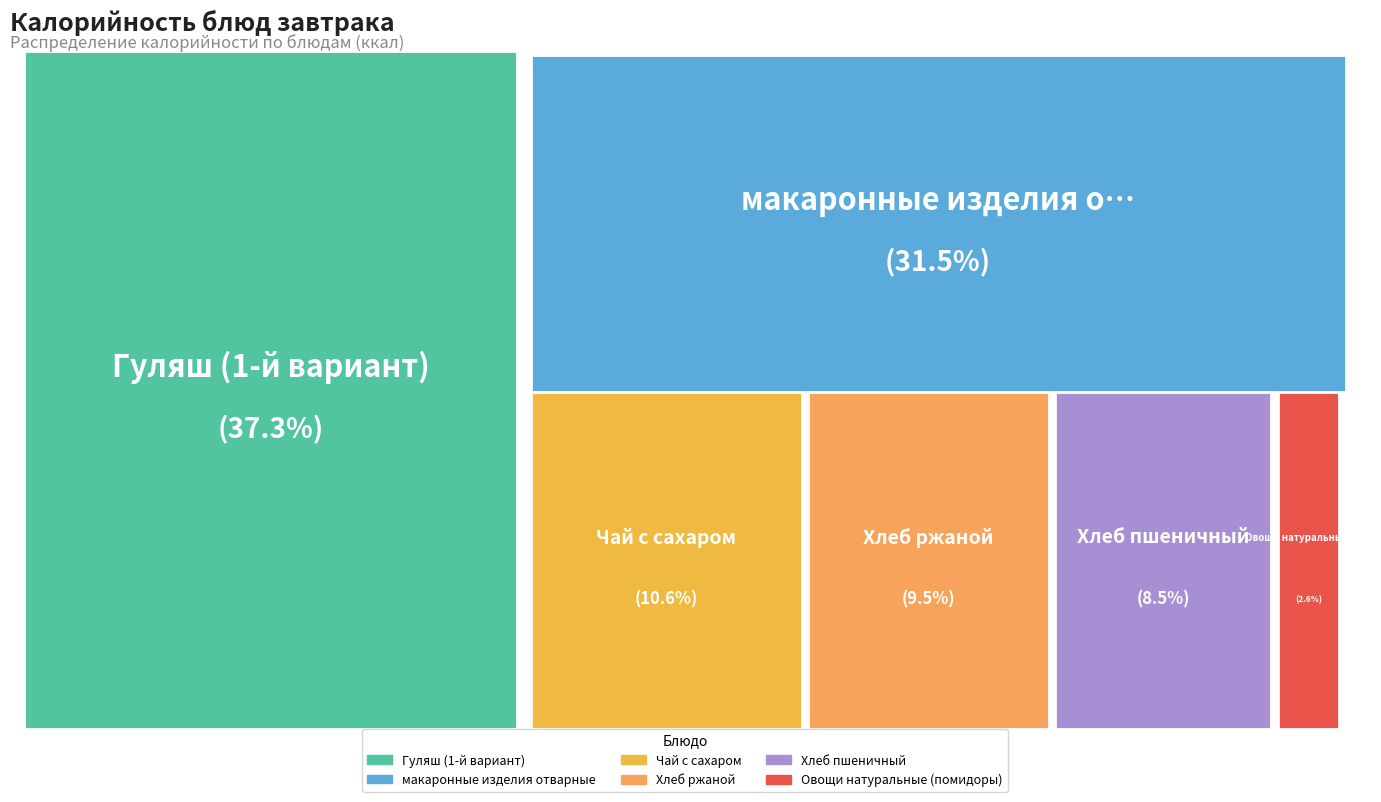

Is it true that Хлеб пшеничный is 16% of the pie?

False